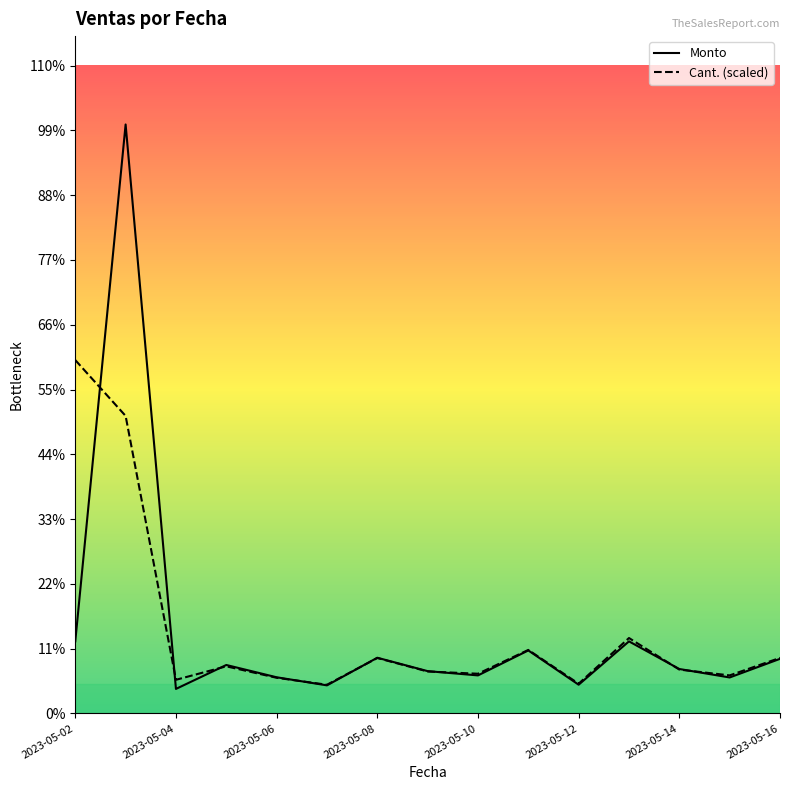

Is the value of Monto at 11 greater than the value of Cant. at 13?

Yes